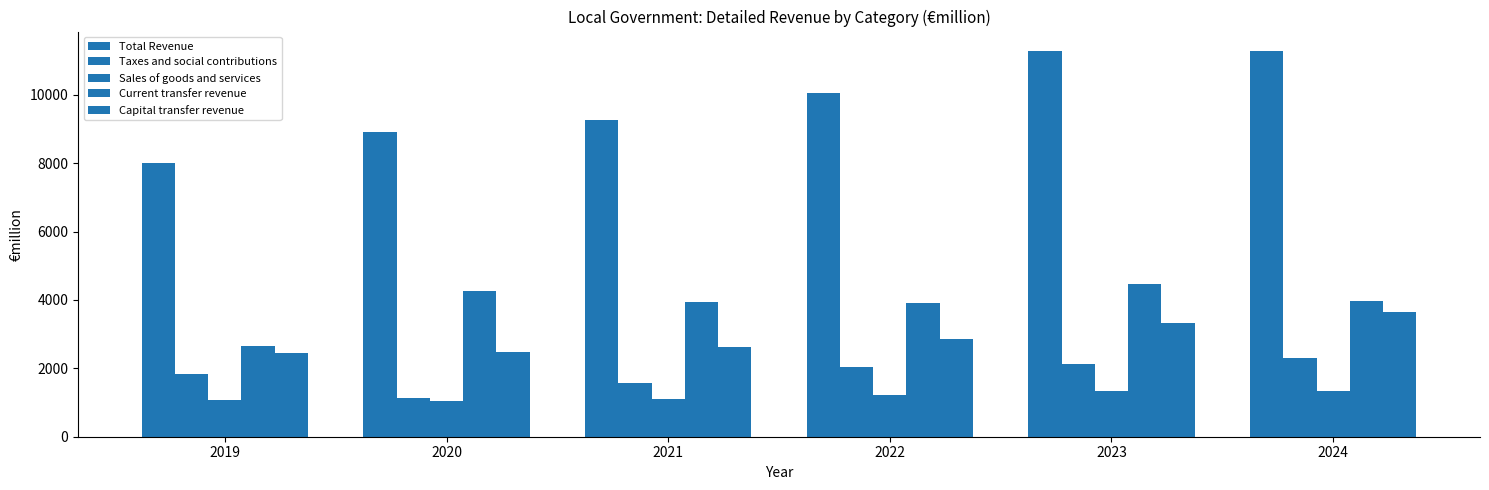

Which series has the largest range (max minus min)?

Total Revenue